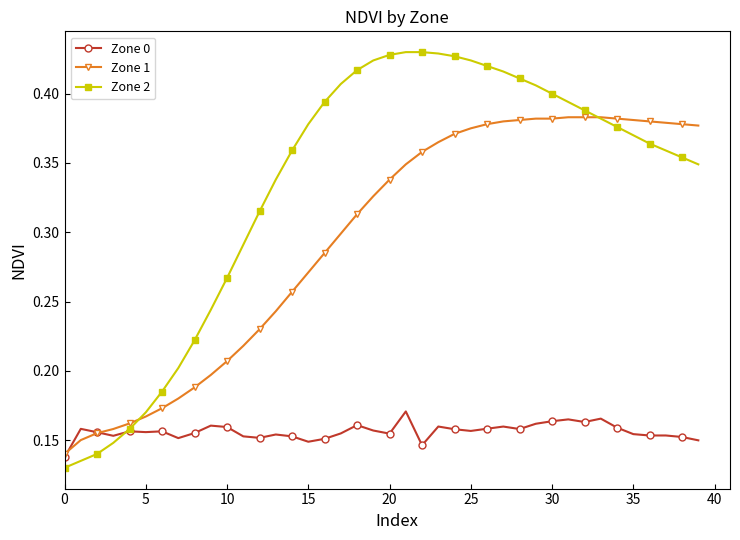

What are all the series names shown in the legend?

Zone 0, Zone 1, Zone 2